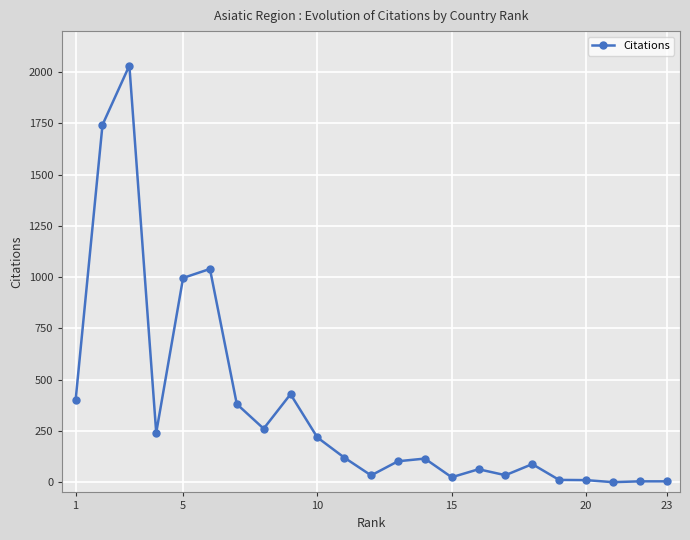

What is the greatest value displayed?

2032